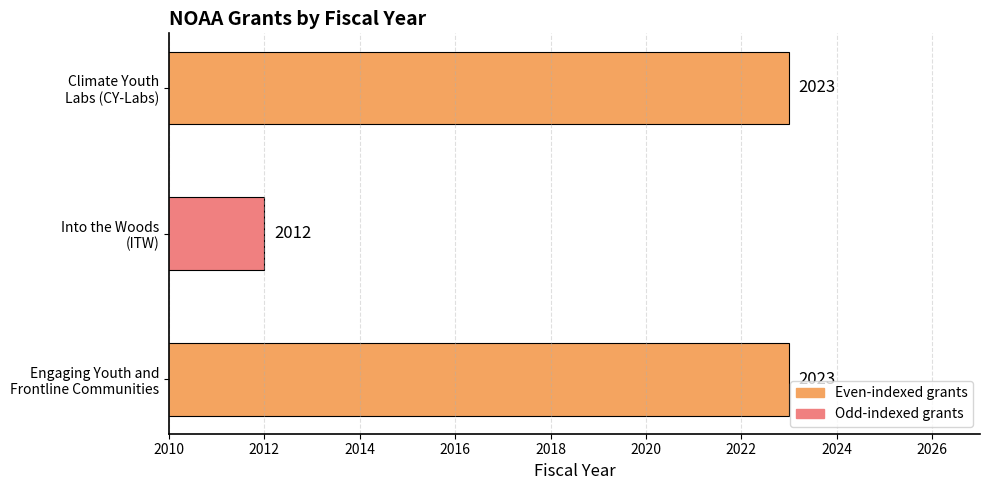

What is the sum of all values?

6058